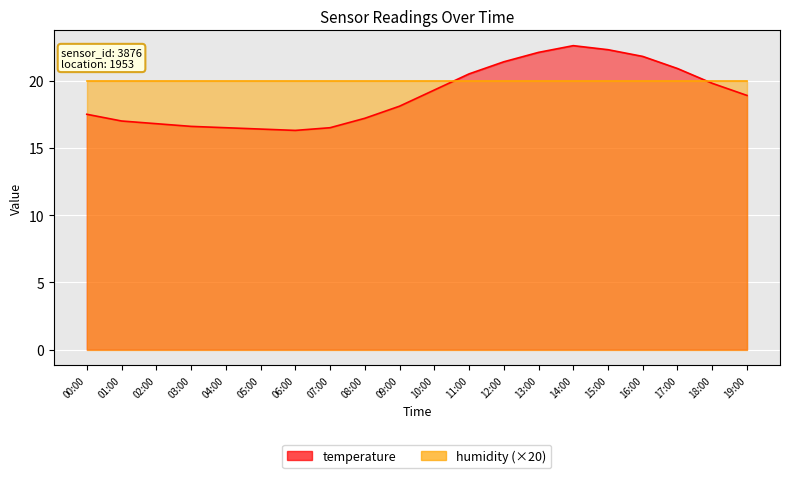

What is the approximate value at 14:00?

22.6